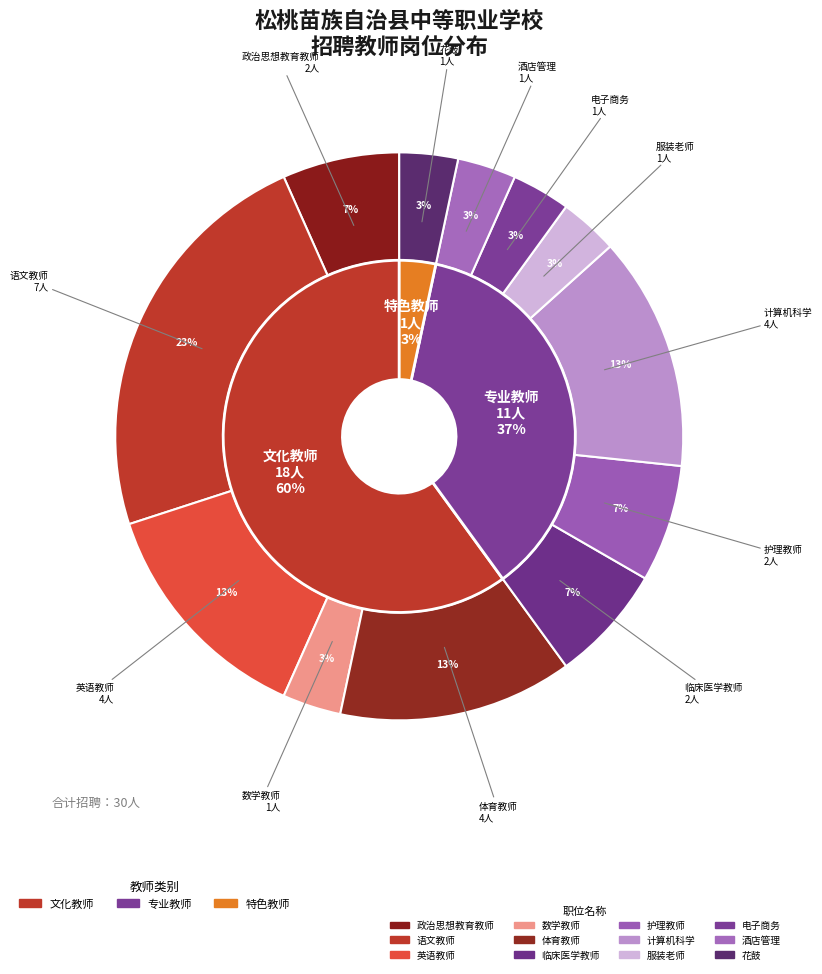

Combined, do 政治思想教育教师 and 英语教师 account for over 50%?

No